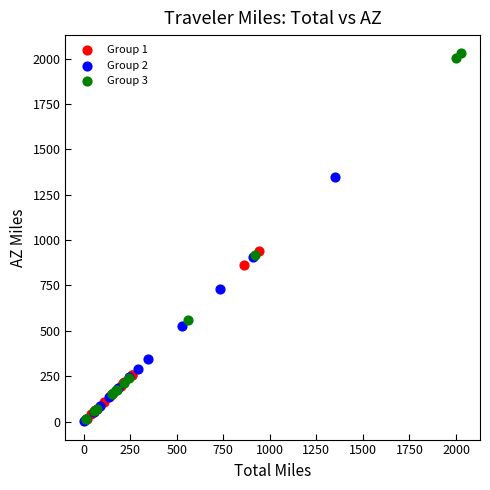

Which series has the largest Y range (max minus min)?

Group 3